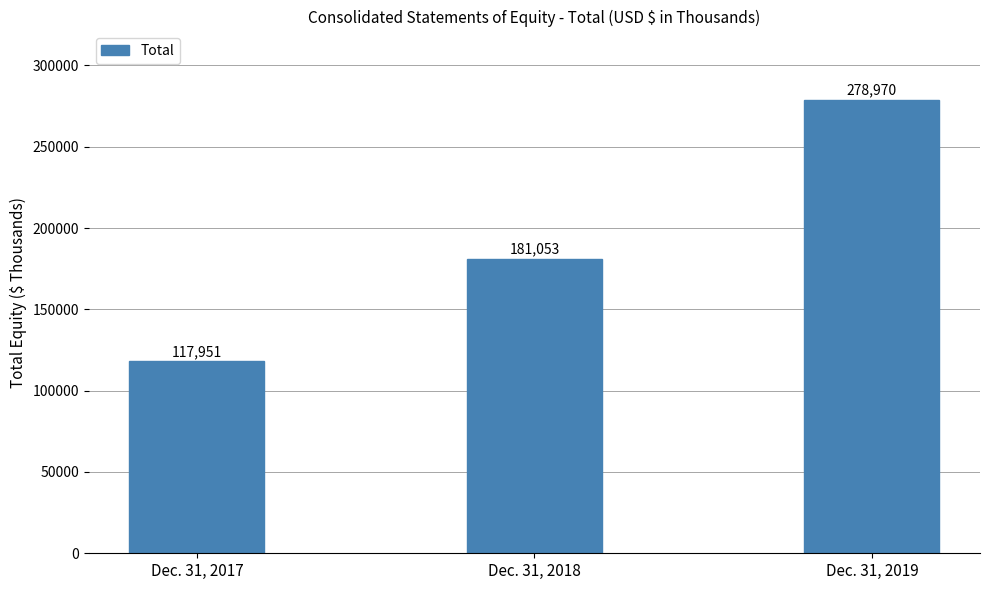

What is the change in value from Dec. 31, 2017 to Dec. 31, 2018?

+63102